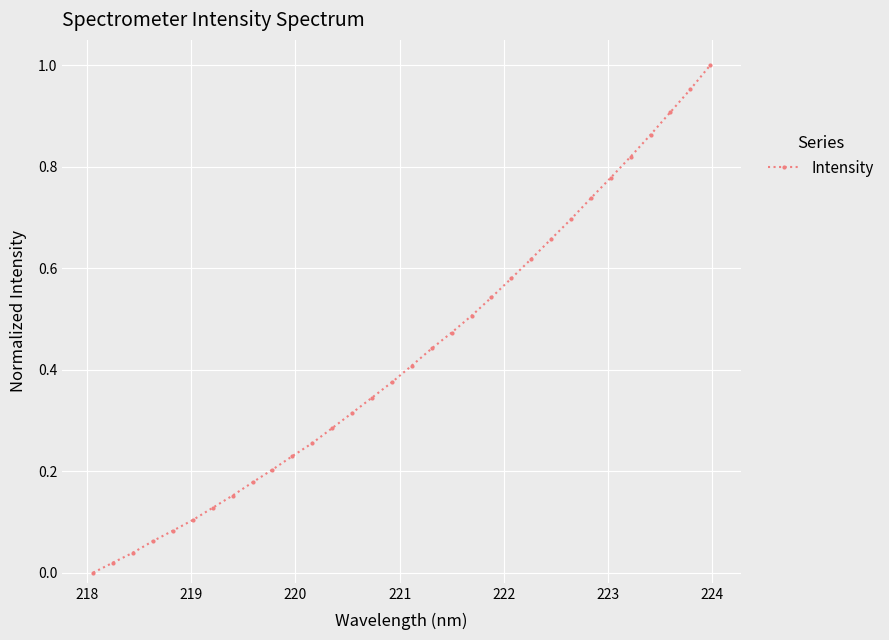

What is the sum of all values?

13.8